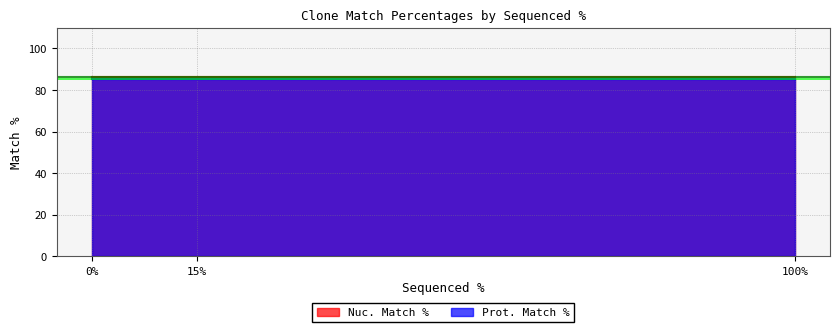

What is the spread (max minus min) of values at 100%?

0.6